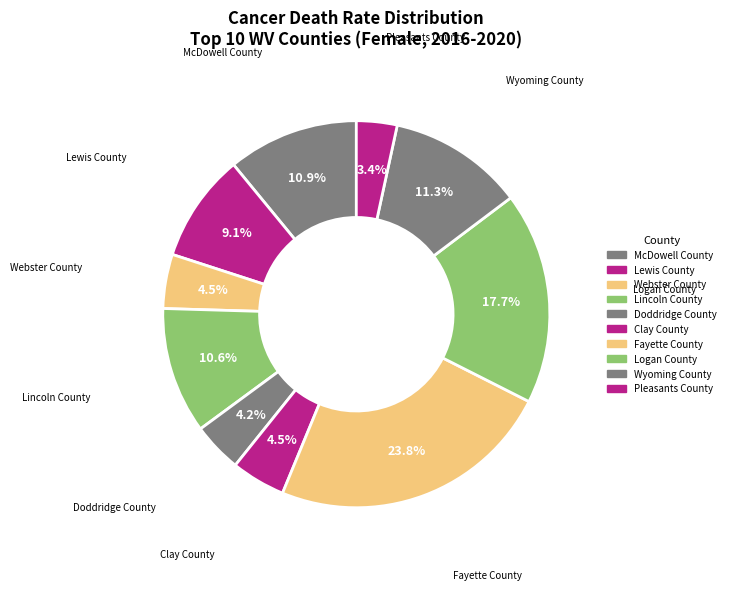

True or false: Logan County accounts for 18% of the total.

True